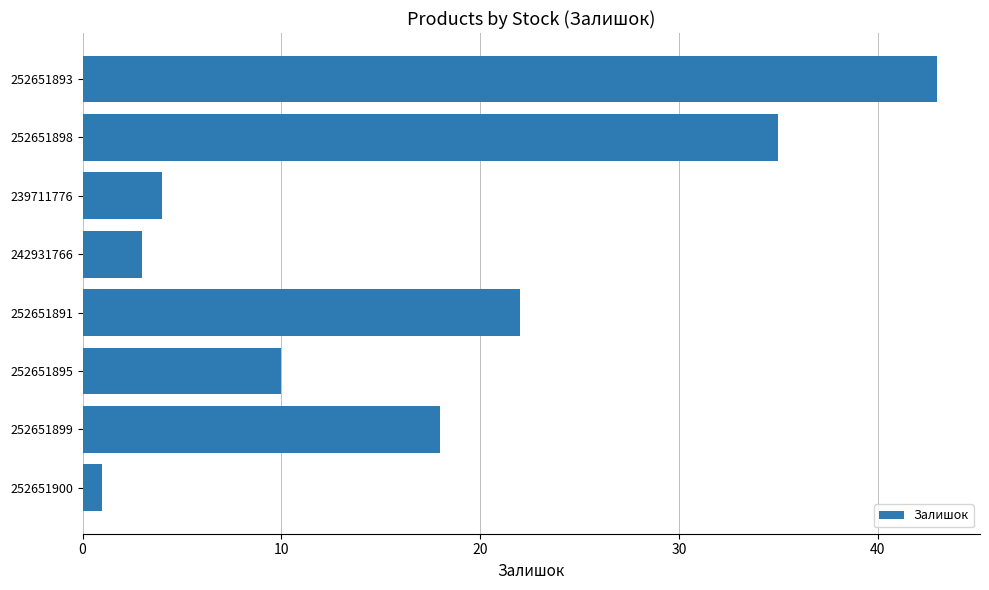

True or false: the data shows 43 at 252651893.

True